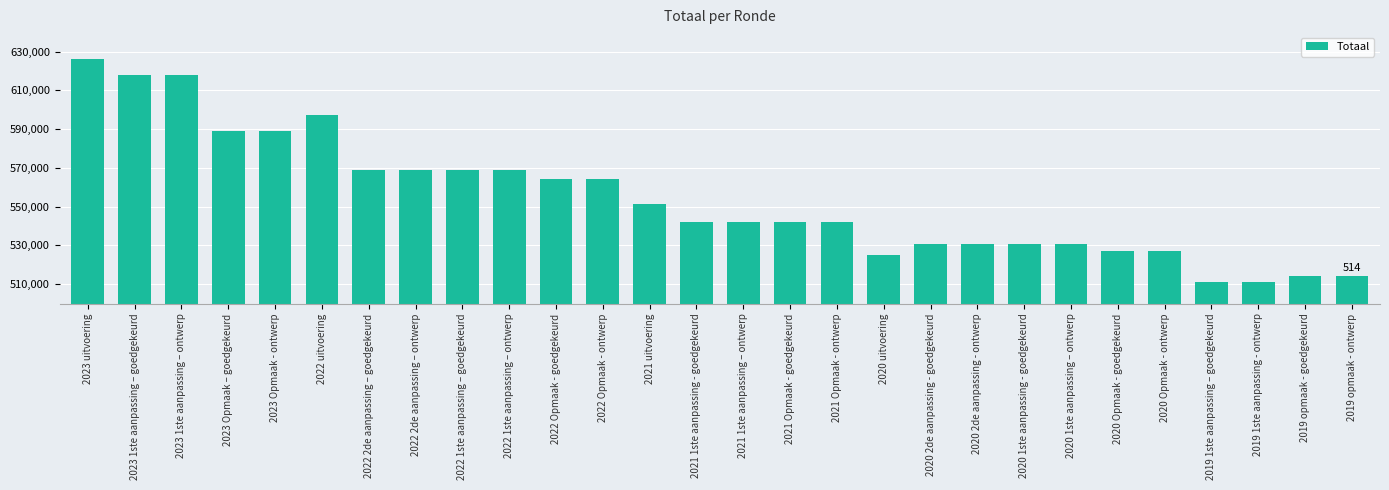

Is it true that the value at 2023 1ste aanpassing – goedgekeurd is 954093?

False